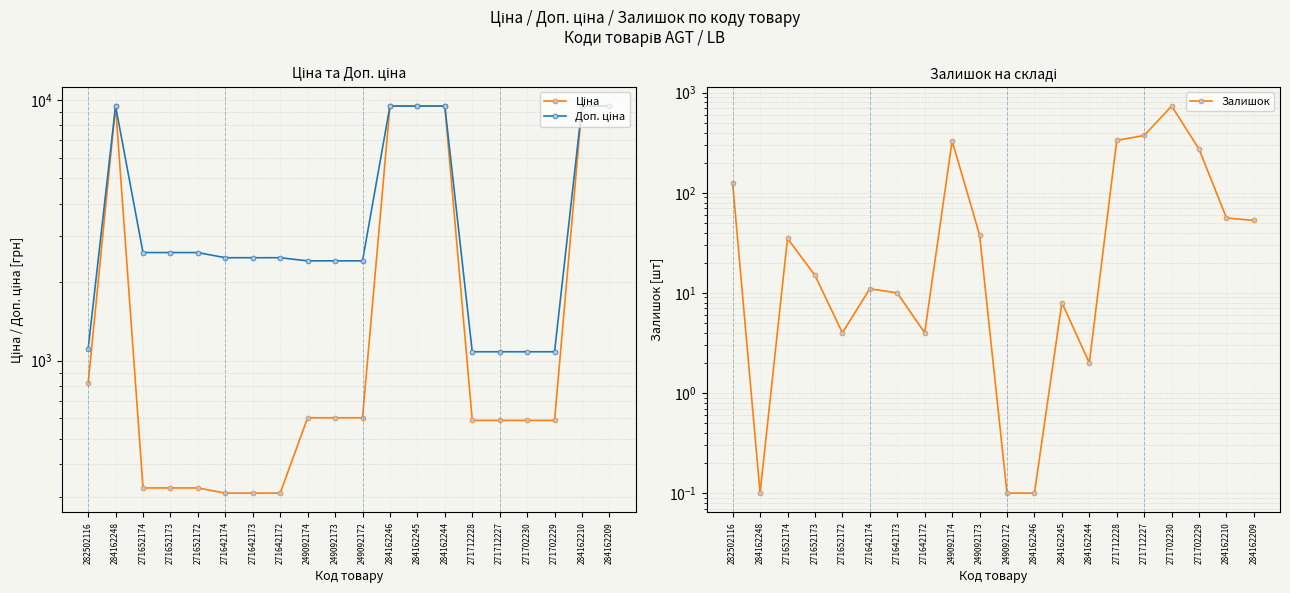

What is the total value across all series at 271642173?

2802.7